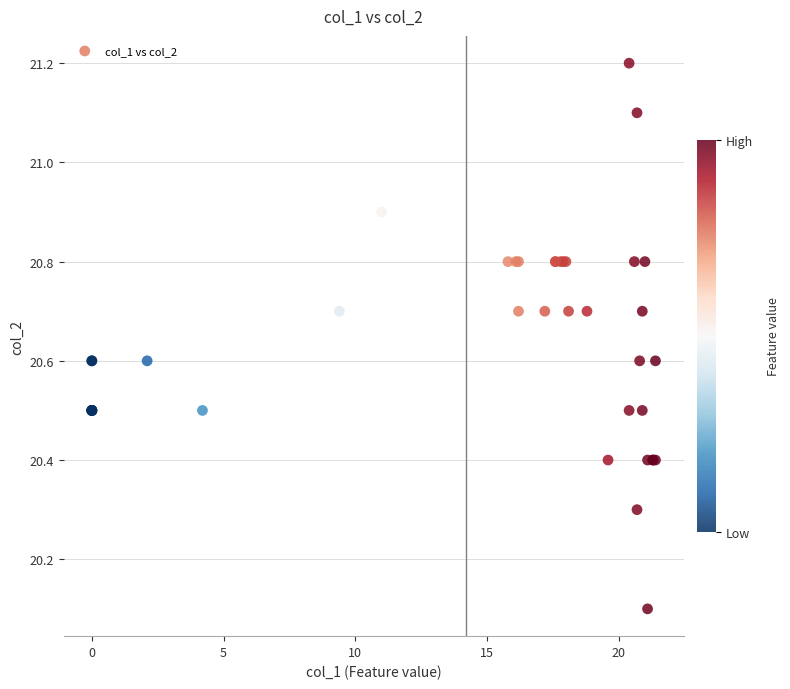

What Y value in the scatter plot is closest to 20?

20.1